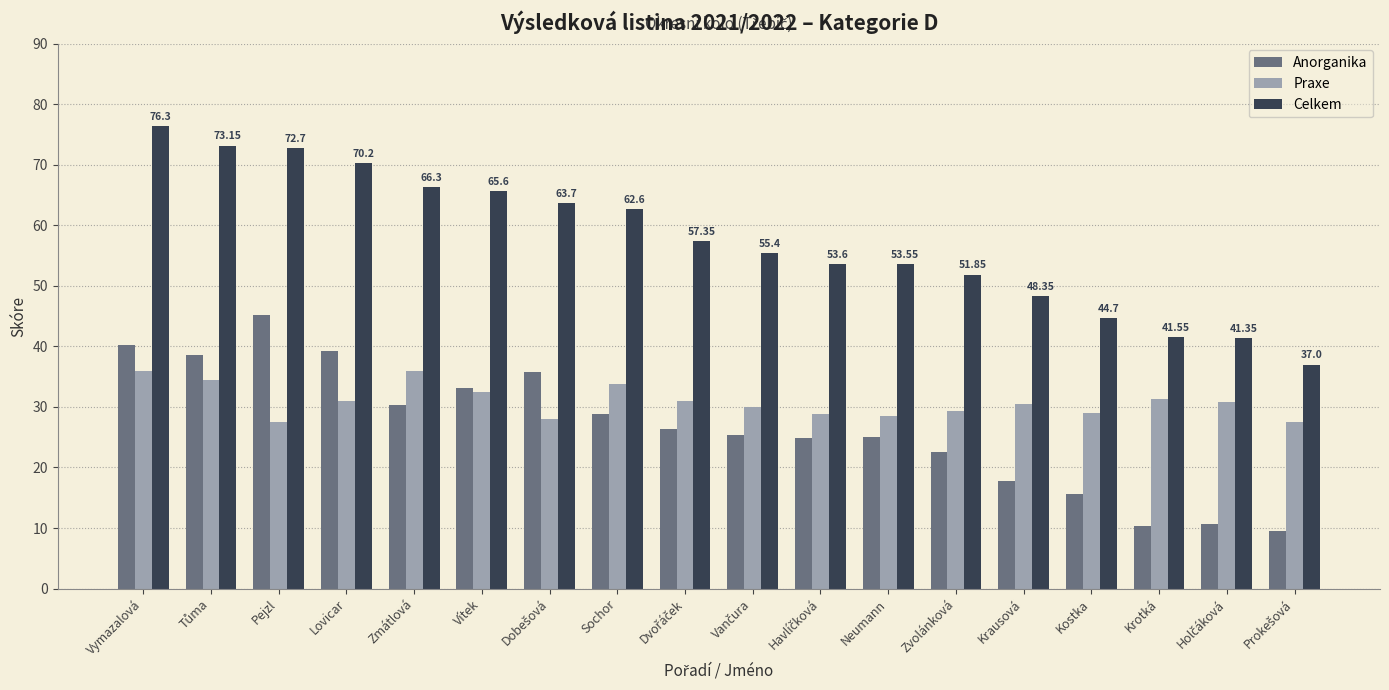

What is the sum of all Praxe values?

555.8